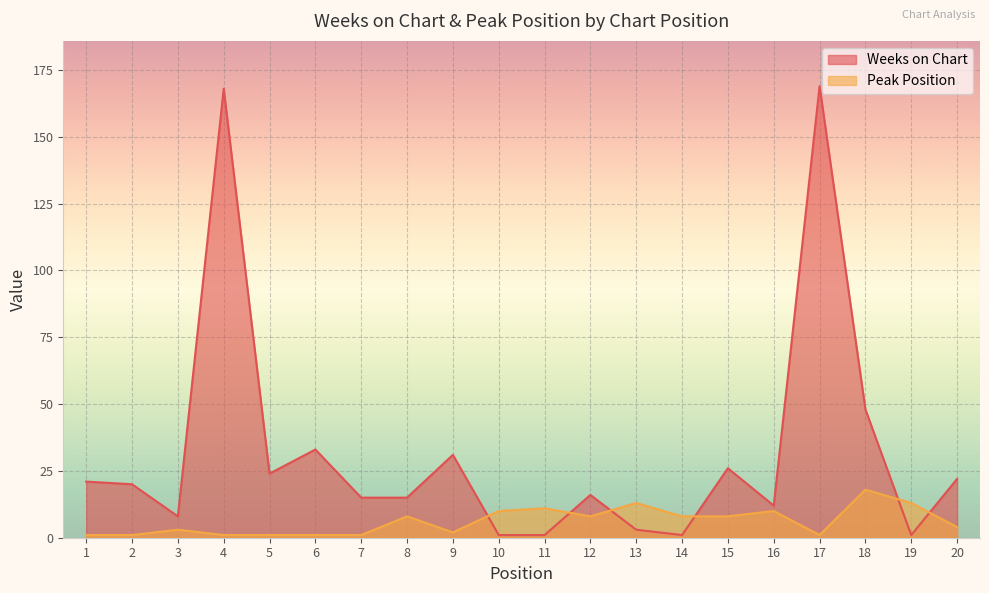

Reading left to right, what are all the values shown in this chart?

Weeks on Chart: 21	20	8	168	24	33	15	15	31	1	1	16	3	1	26	12	169	48	1	22
Peak Position: 1	1	3	1	1	1	1	8	2	10	11	8	13	8	8	10	1	18	13	4